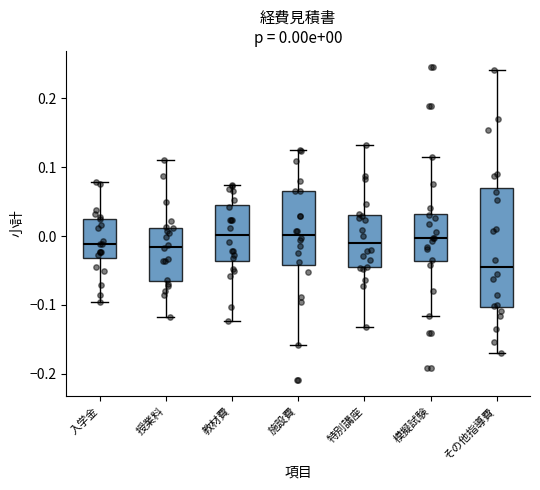

Comparing the boxes themselves (not the whiskers), which one is the tallest?

その他指導費